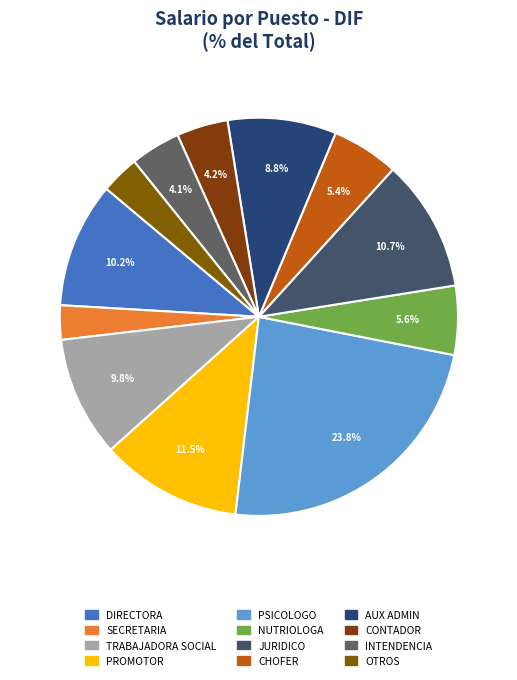

To the nearest percent, what is the average slice percentage?

8%